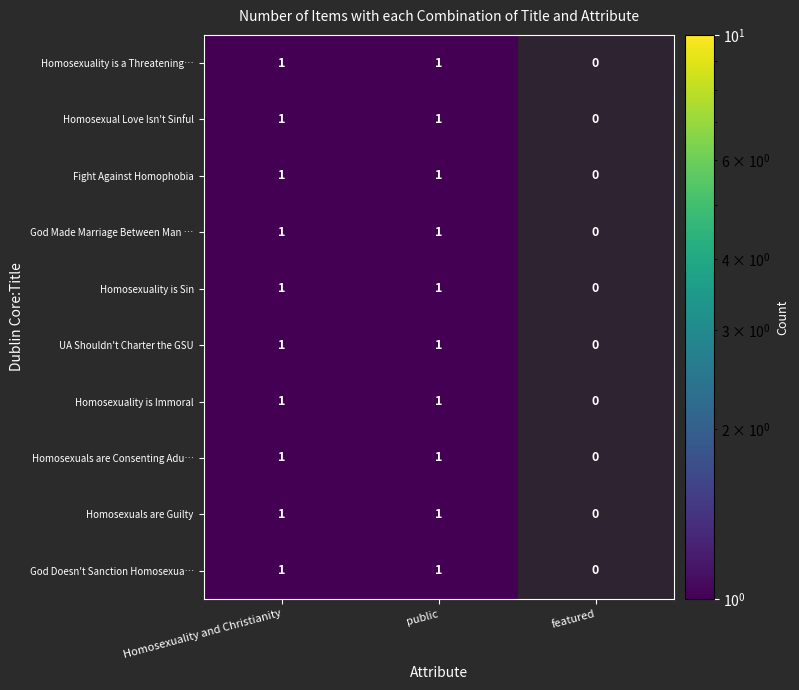

At how many categories does at least one series exceed 0?

2